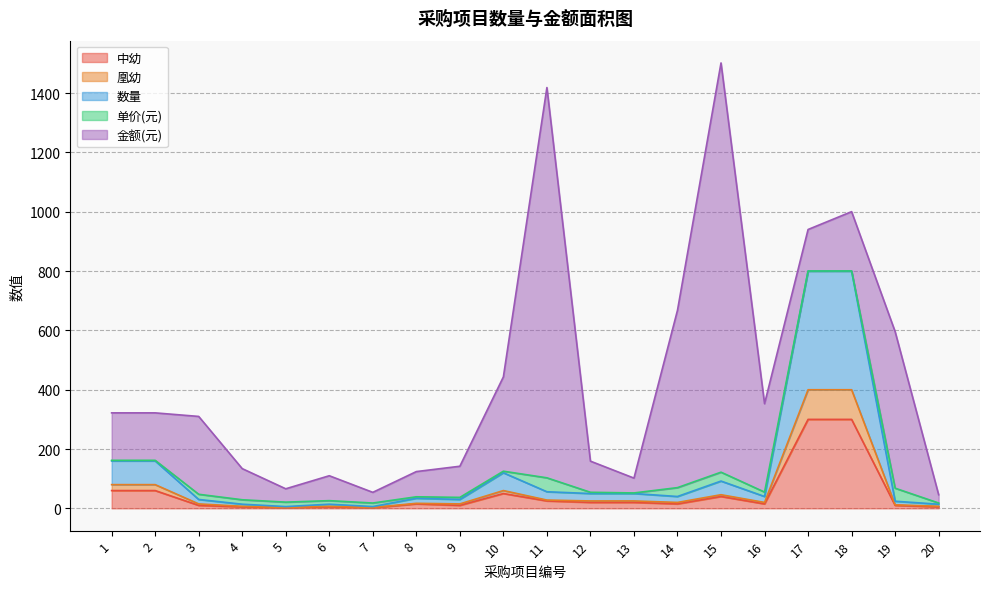

Between 18 and 15, which is larger?

18